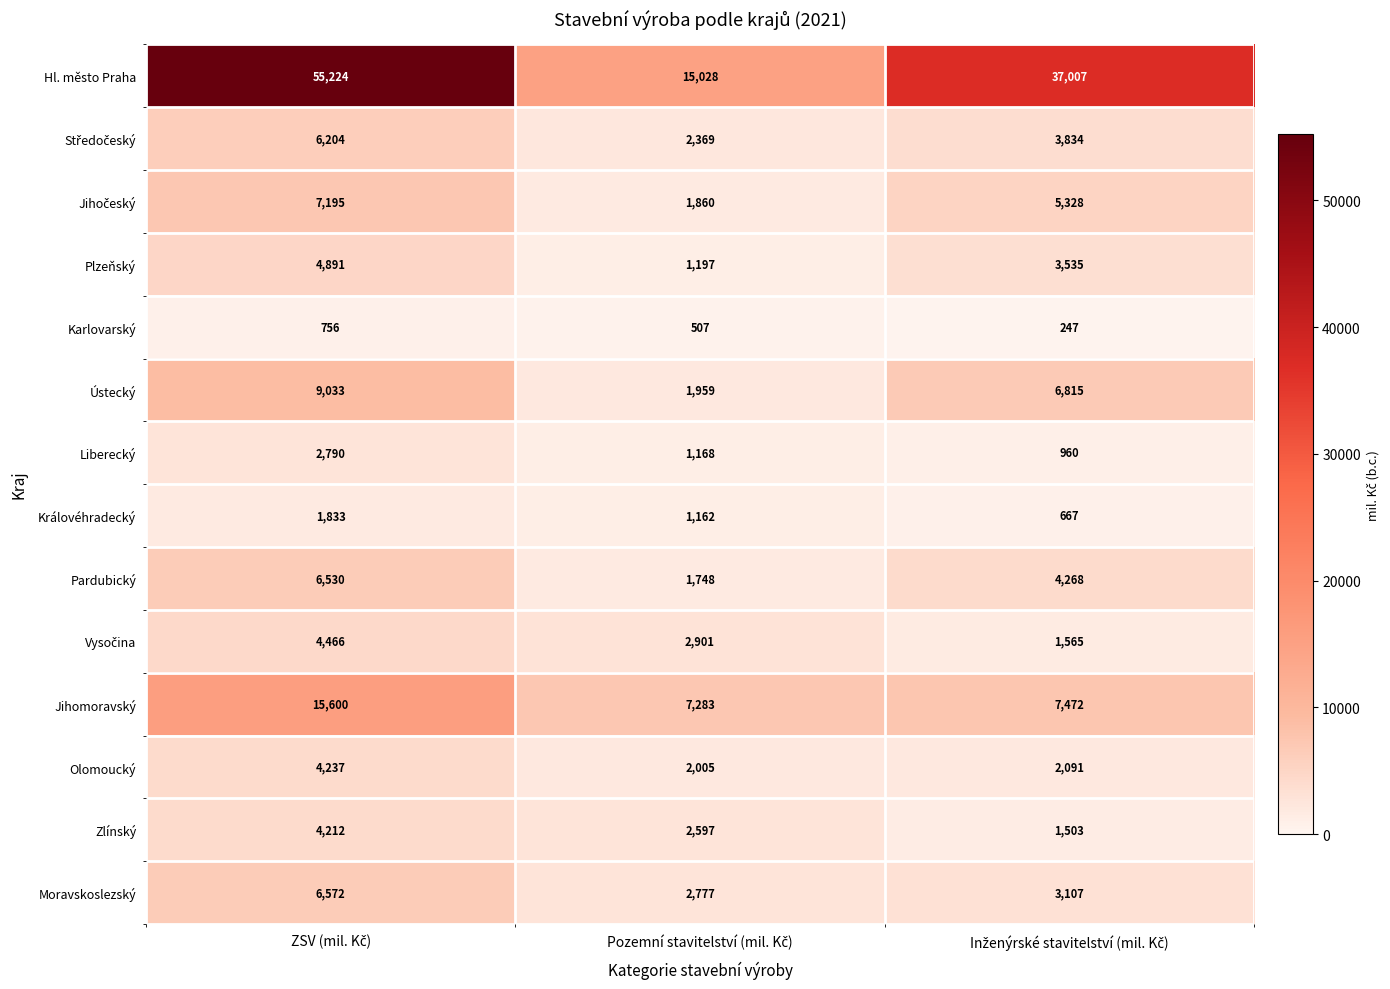

Which series has the largest total across all categories?

Hl. město Praha